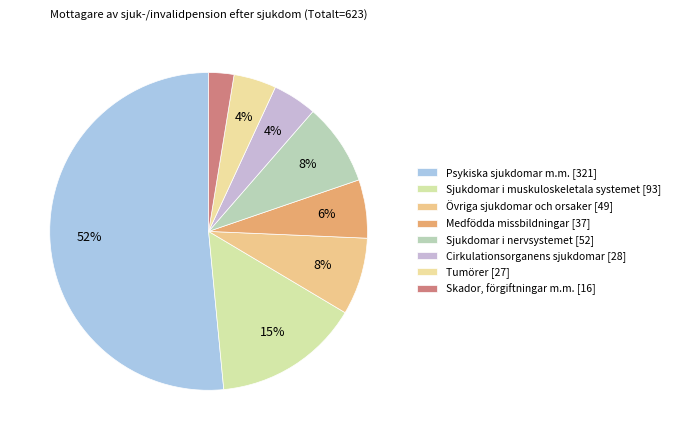

Which has a higher value, Tumörer or Psykiska sjukdomar m.m.?

Psykiska sjukdomar m.m.